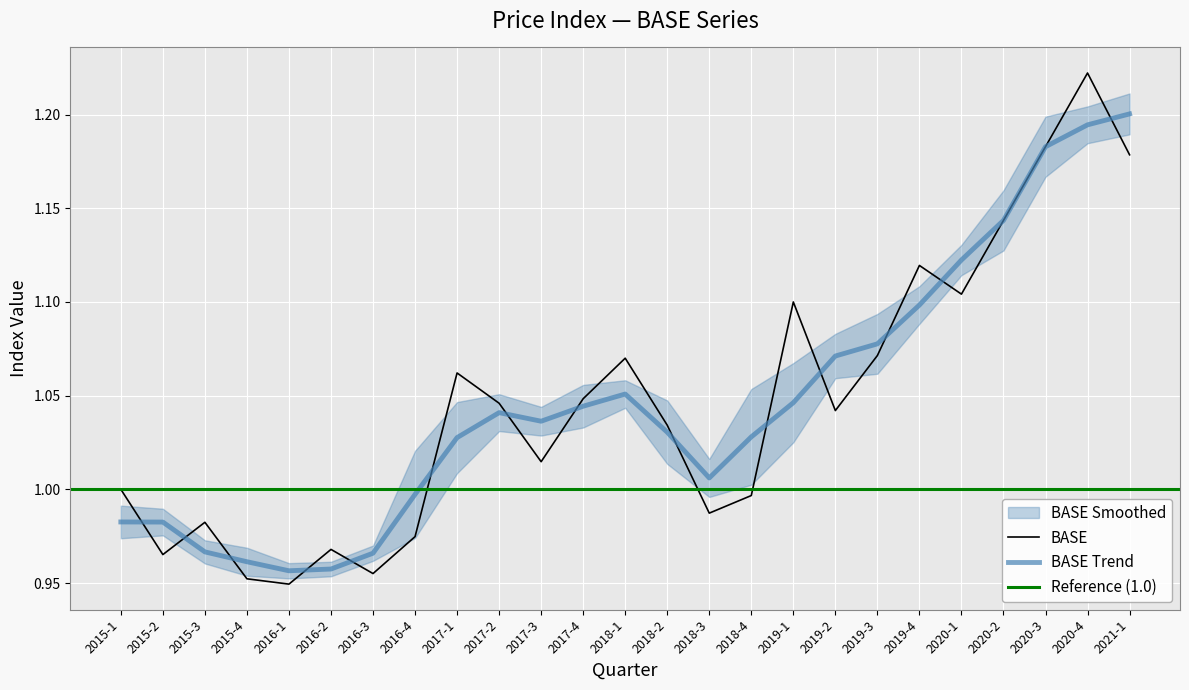

The value at 2018-1 is 0.4. True or false?

False